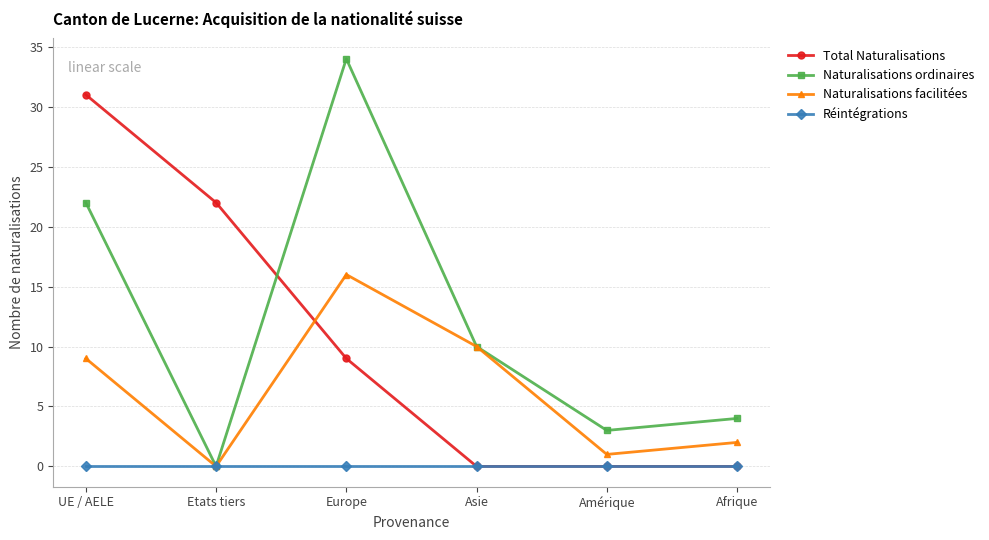

Does the chart have visible grid lines?

Yes